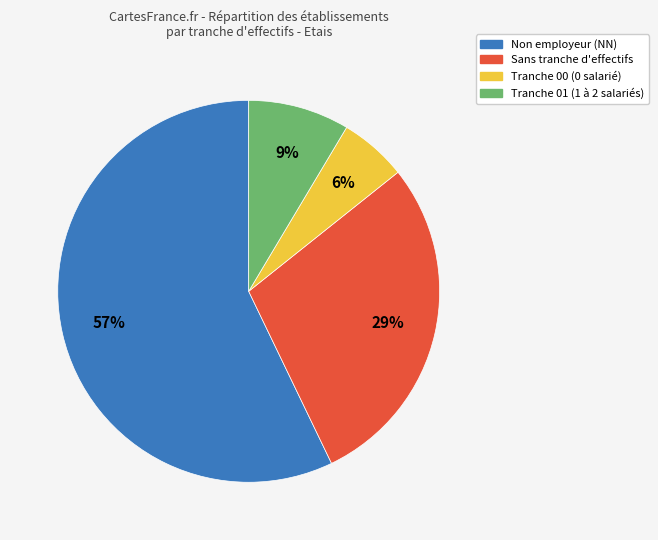

Does any single category account for the majority?

Yes